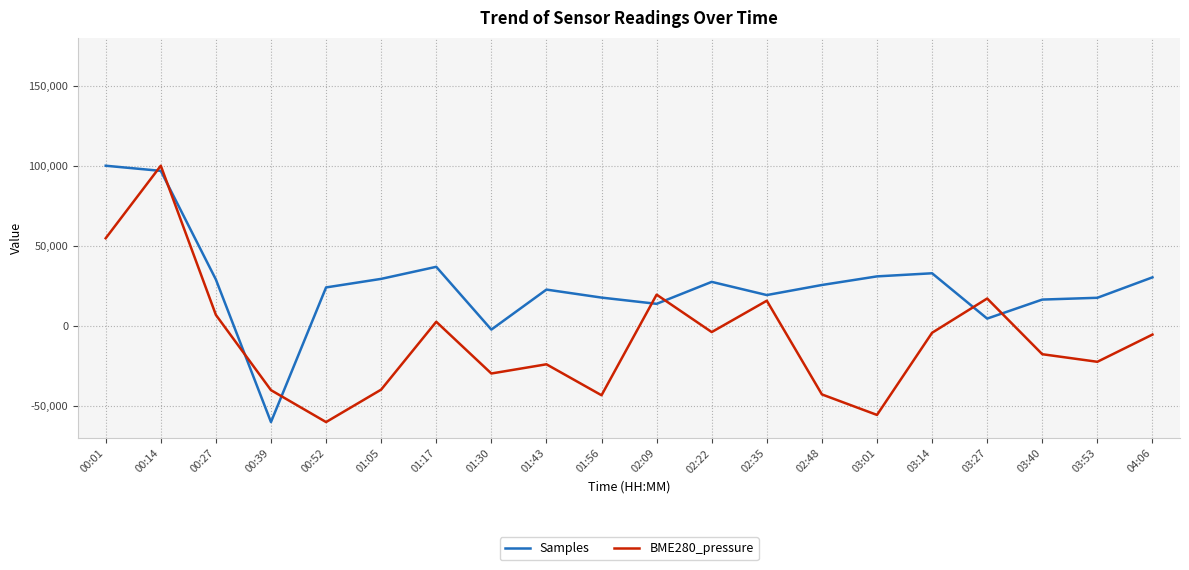

What are all the series names shown in the legend?

Samples, BME280_pressure